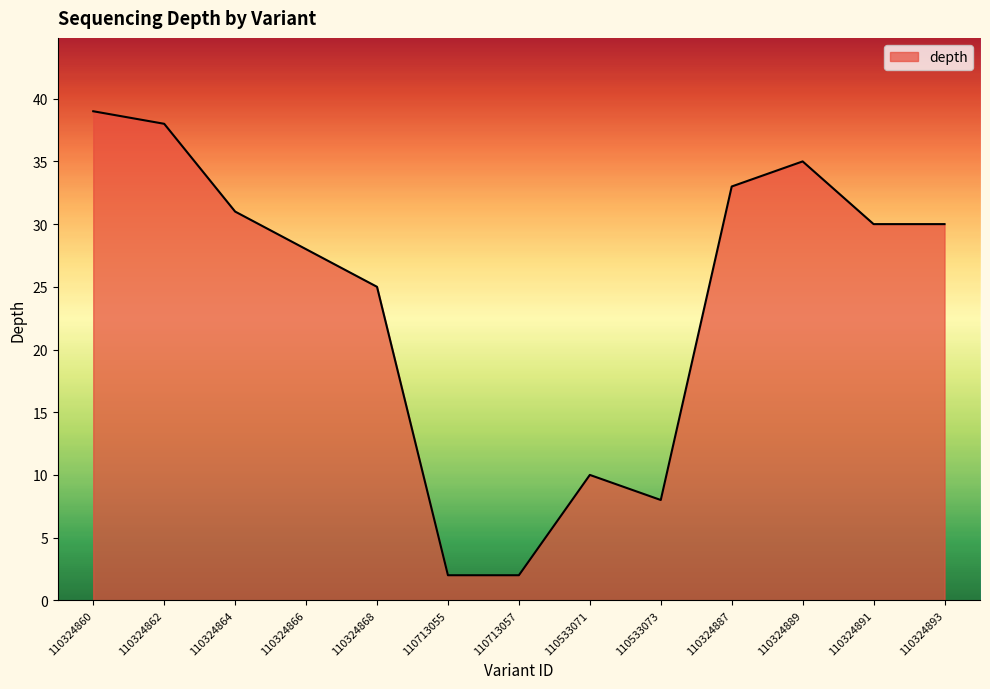

Reading left to right, extract all data points from this chart.

110324860=39	110324862=38	110324864=31	110324866=28	110324868=25	110713055=2	110713057=2	110533071=10	110533073=8	110324887=33	110324889=35	110324891=30	110324893=30